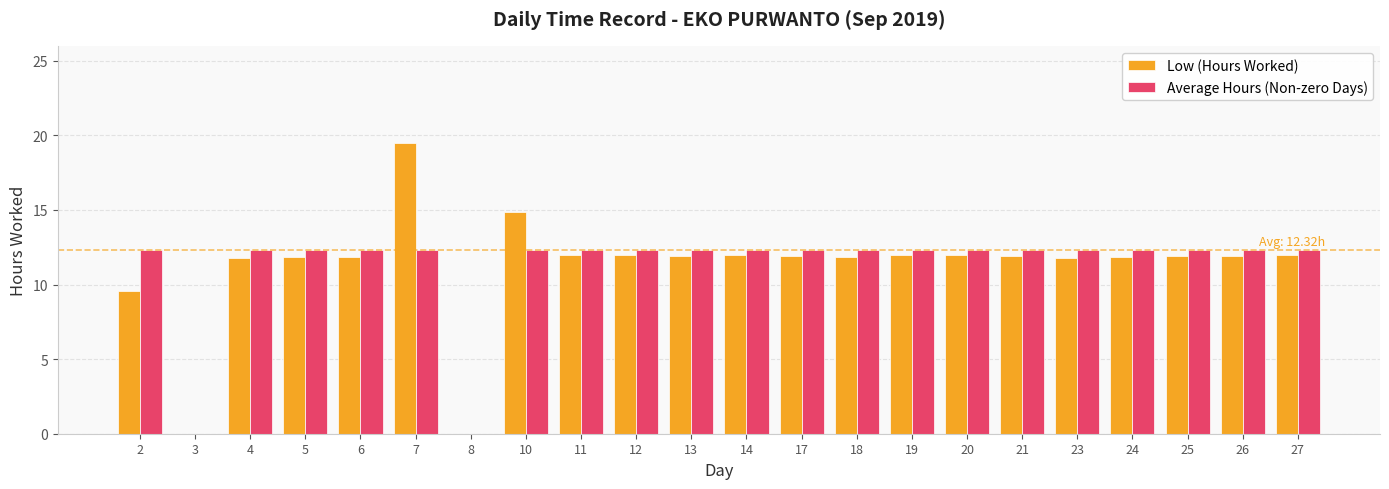

What is the sum of all Average Hours (Non-zero Days) values?

246.3